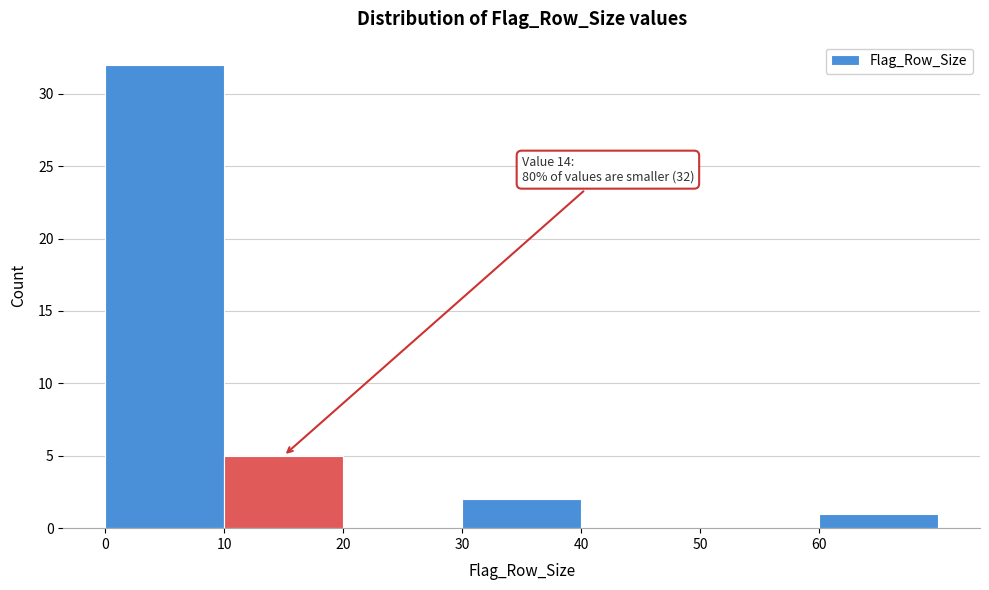

Over which range of the x-axis is the bar tallest?

0 to 10